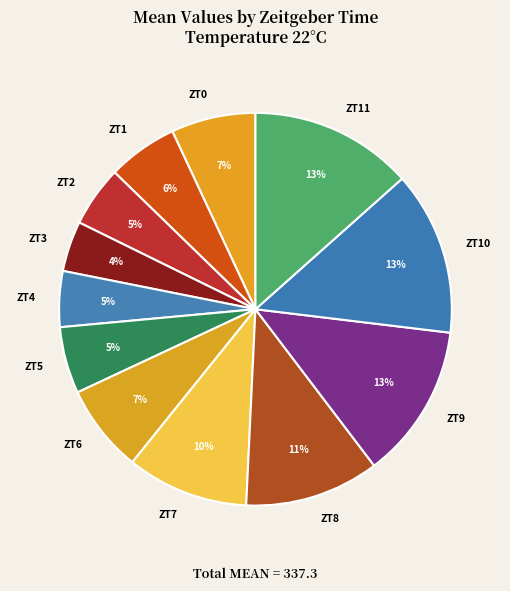

To the nearest percent, what percentage of the pie is ZT3?

4%